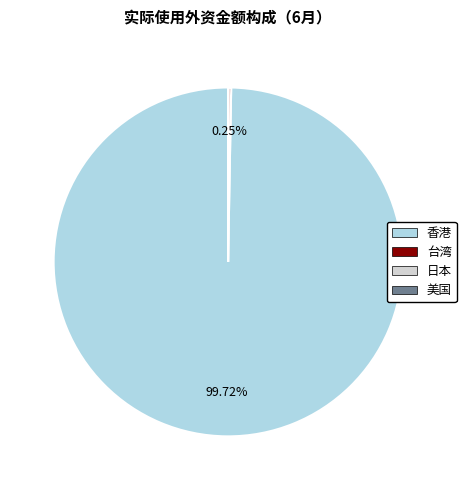

Which slice represents more than half of the pie?

香港